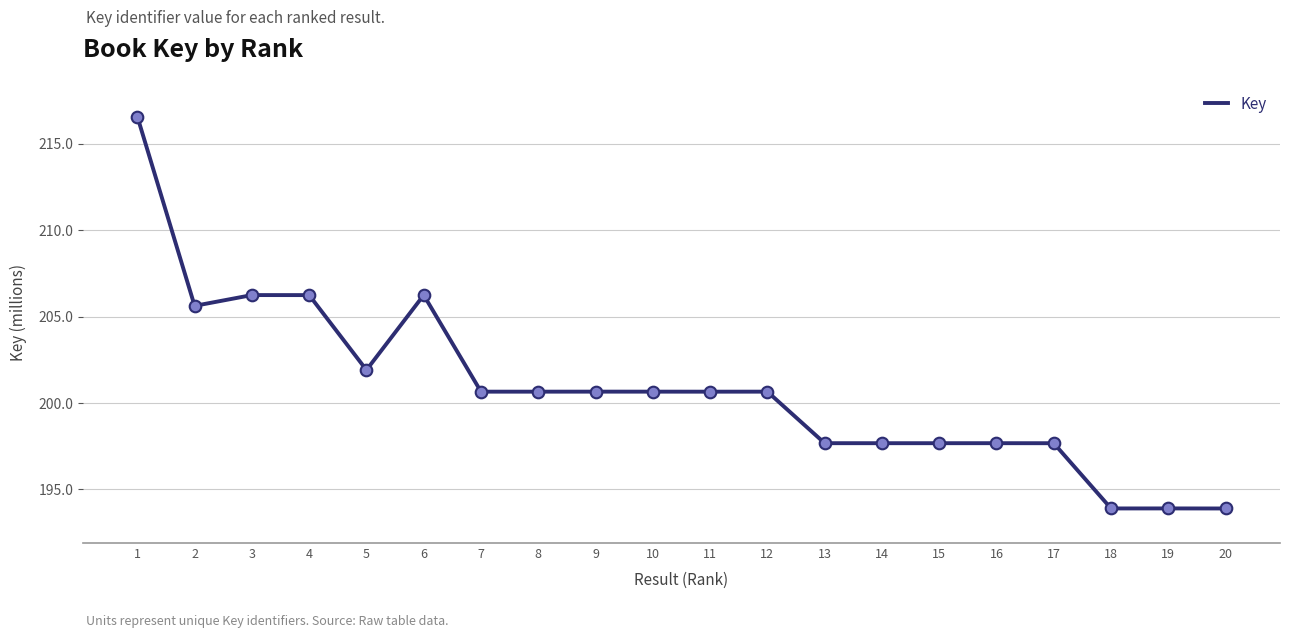

What is the change in value from 2 to 12?

-5.0